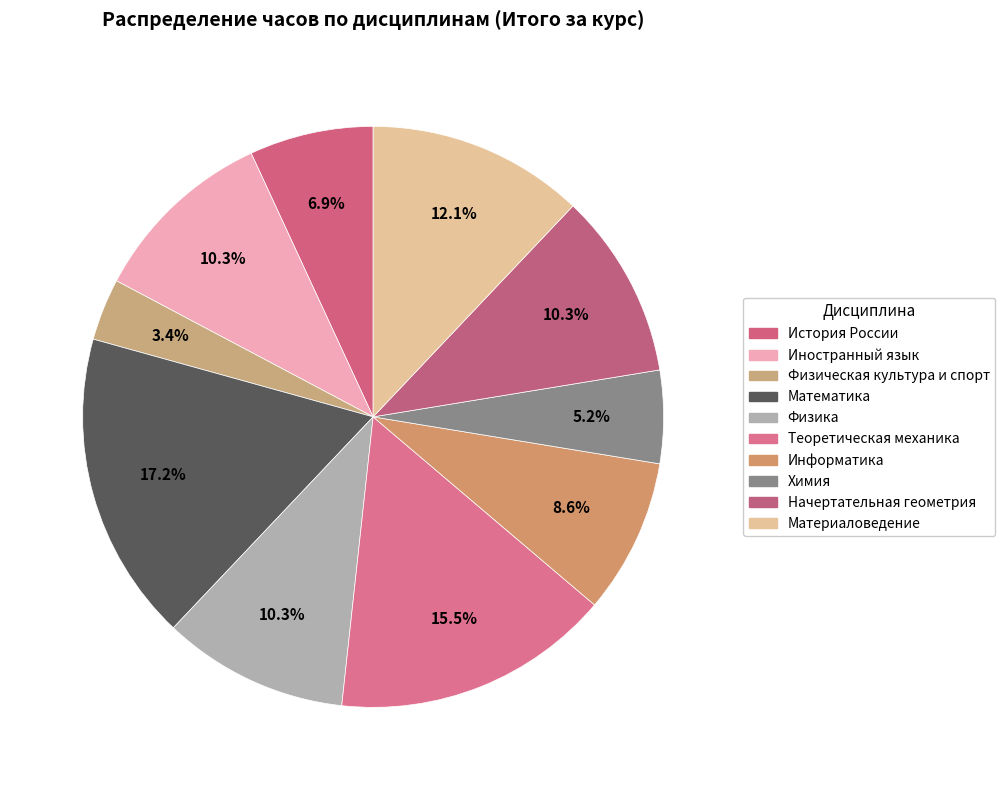

Is it true that Химия is 1% of the pie?

False